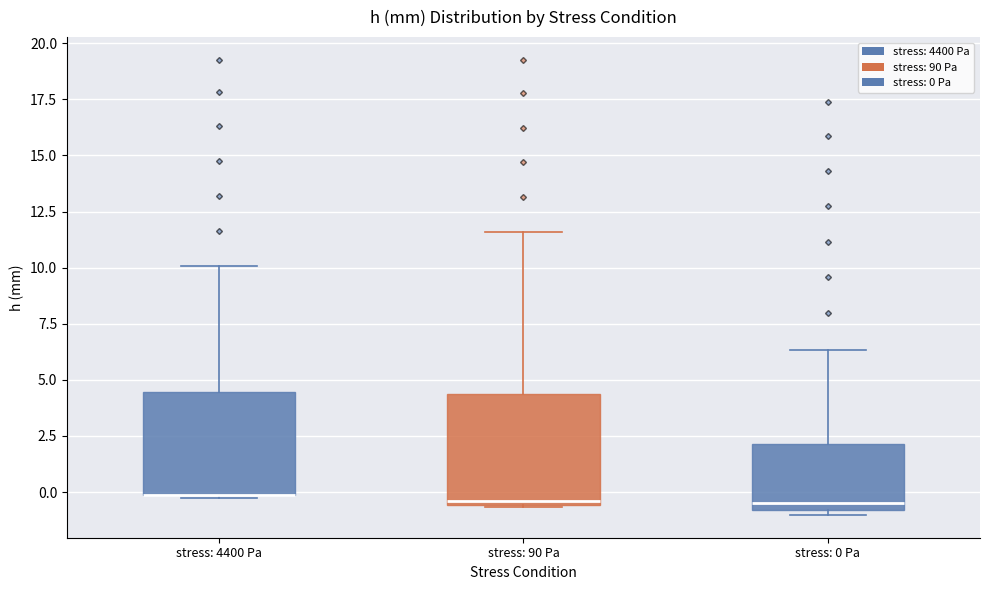

Reading left to right, transcribe this box plot: for each box, give where its median line is, the range the box spans, and where its two whiskers end, as read against the y-axis. The values are not printed on the chart, so give them approximately, as read against the axis.

stress: 4400 Pa: median 0.0 (drawn on the box's lower edge), box 0.0 to 4.5, whiskers -0.5 to 10.0
stress: 90 Pa: median -0.5 (just above the box's lower edge), box -0.5 to 4.5, whiskers -0.5 to 11.5
stress: 0 Pa: median -0.5, box -1.0 to 2.0, whiskers -1.0 (just below the box's lower edge) to 6.5